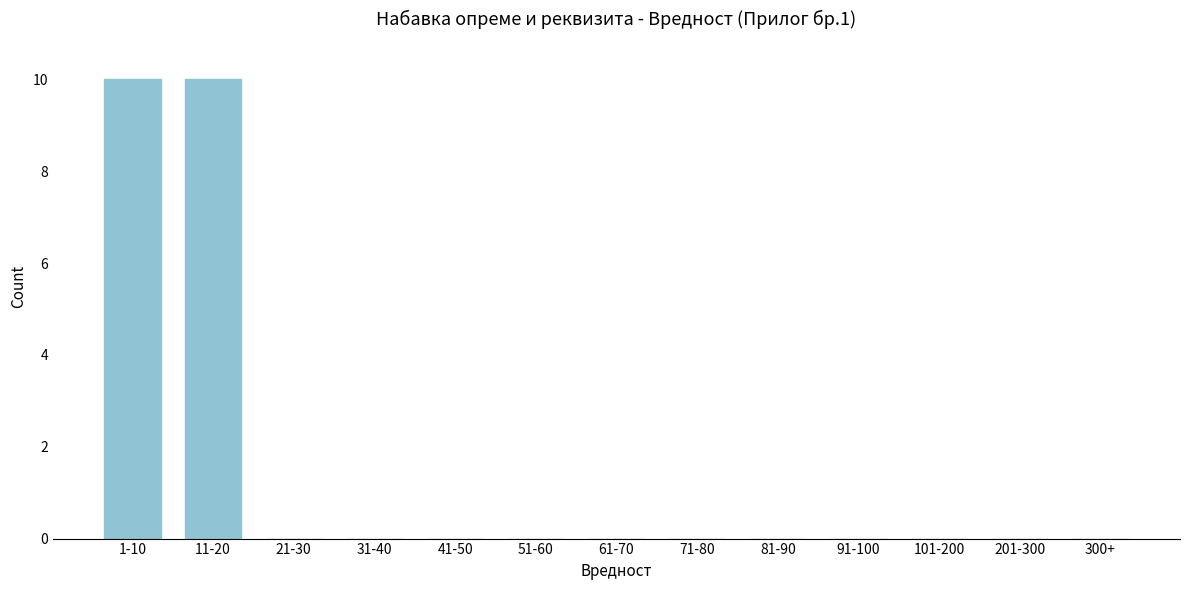

Reading left to right, what are all the values shown in this chart?

1-10=10	11-20=10	21-30=0	31-40=0	41-50=0	51-60=0	61-70=0	71-80=0	81-90=0	91-100=0	101-200=0	201-300=0	300+=0